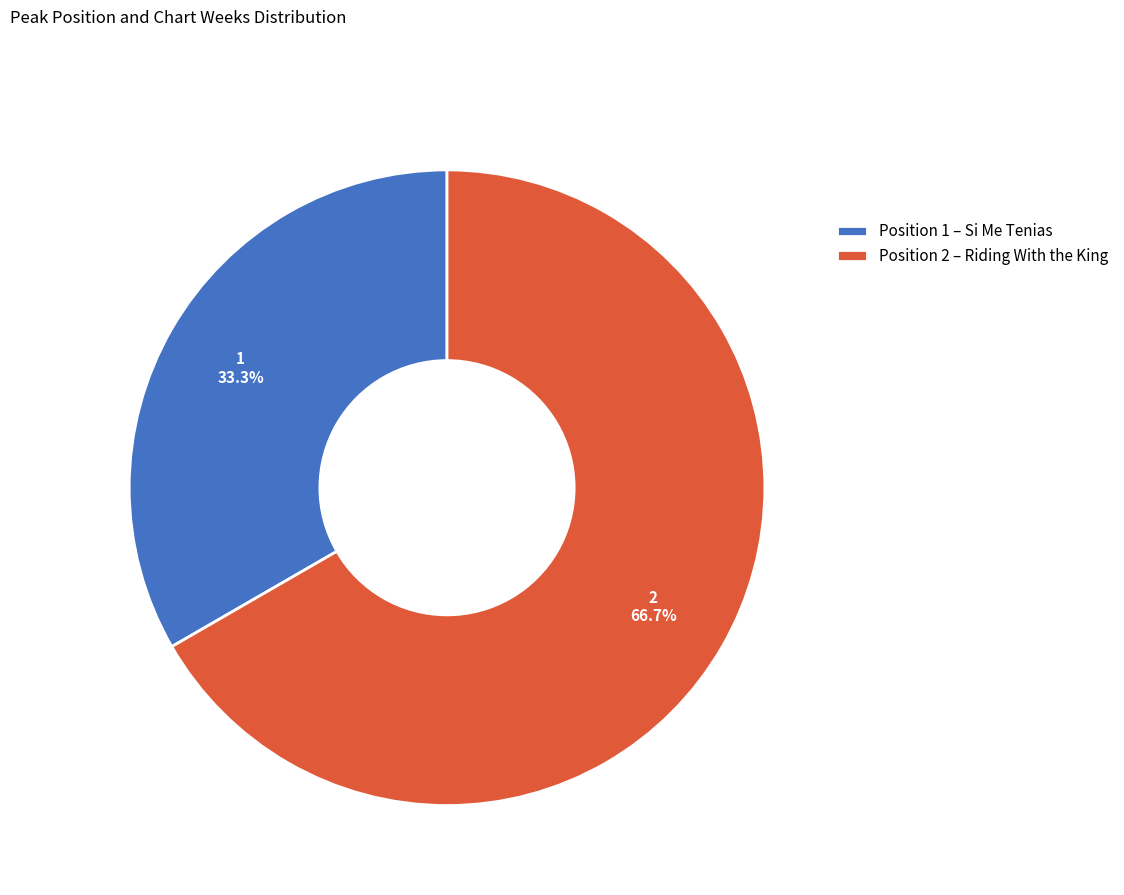

Does any single category account for the majority?

Yes